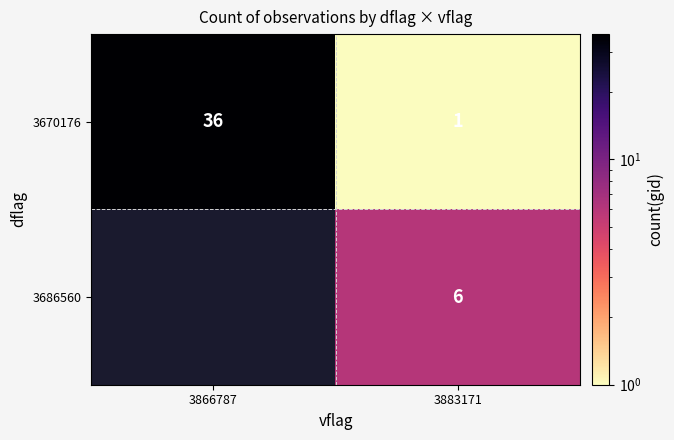

What is the total value across all series at 3883171?

7